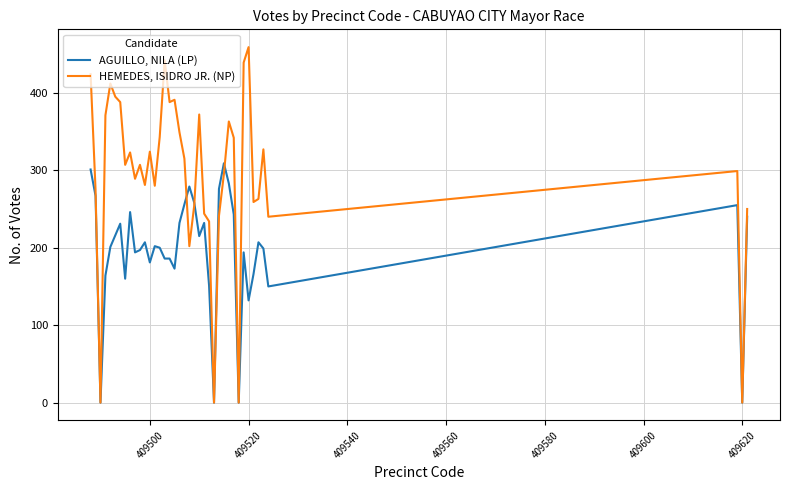

List the series in order of their overall mean, highest first.

HEMEDES, ISIDRO JR. (NP), AGUILLO, NILA (LP)